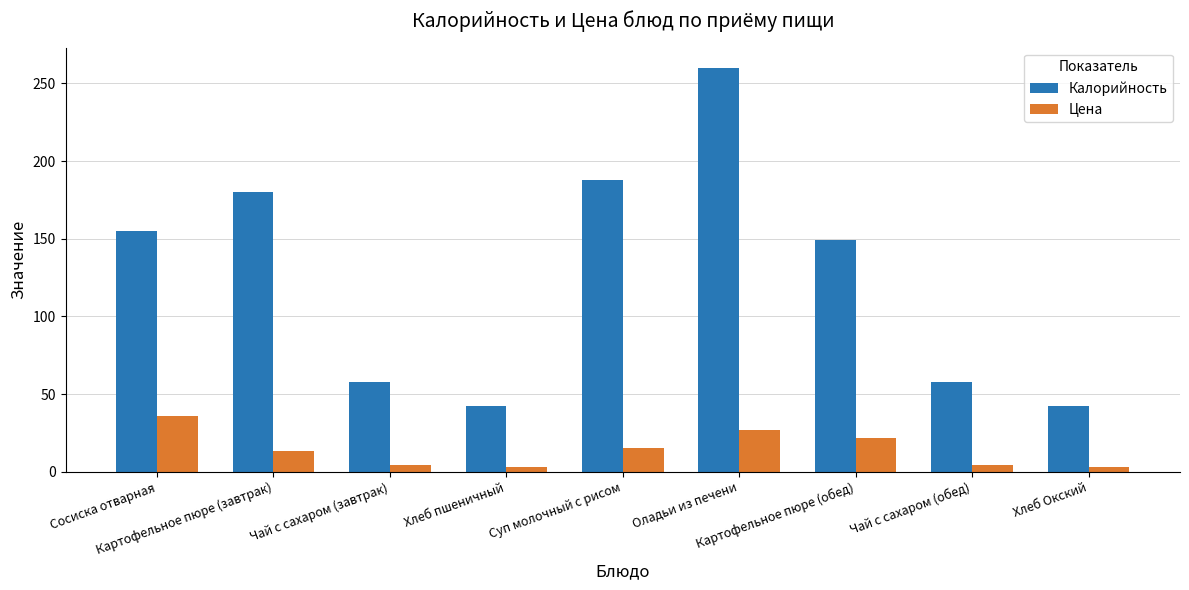

What position from the left is Картофельное пюре (обед)?

7